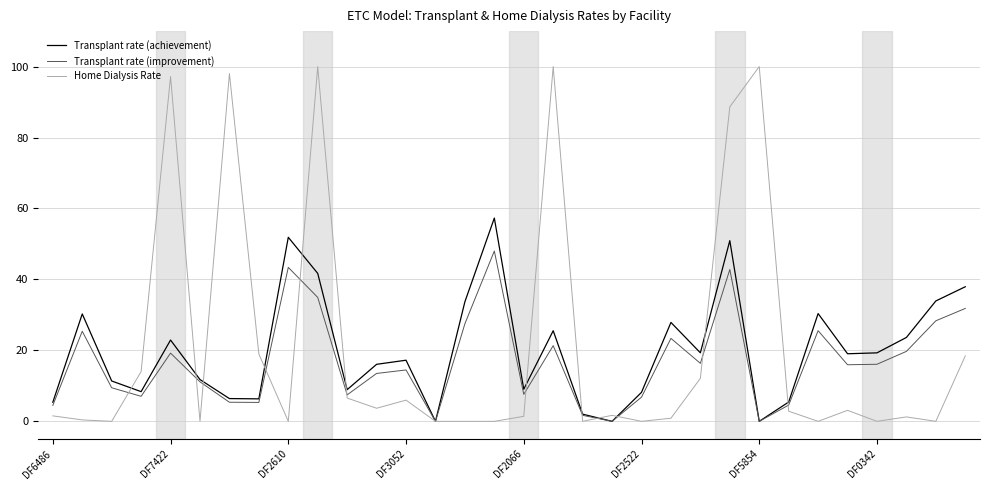

What is the difference between the maximum and minimum values in the Transplant rate (improvement) series?

48.0